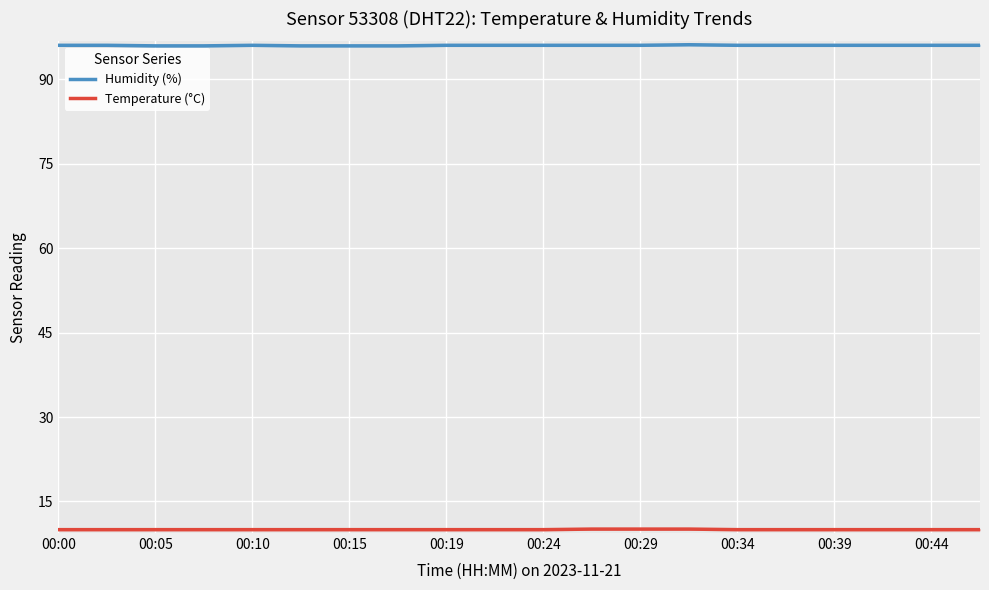

What is the greatest value displayed?

96.1